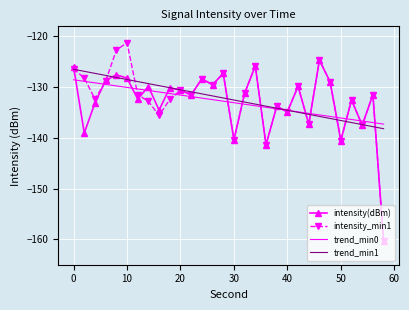

What is the lowest value of the intensity_min1 series?

-160.4